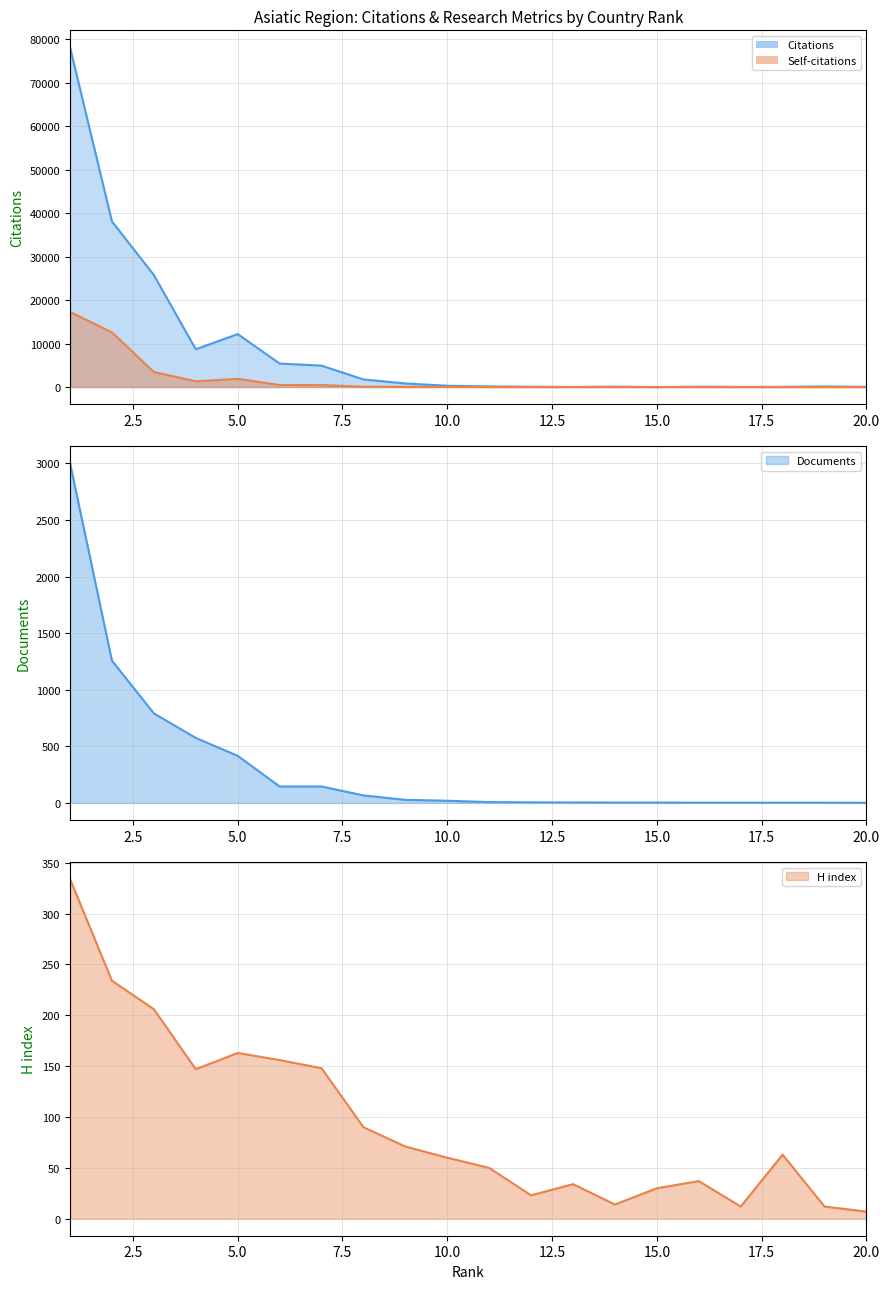

What are all the series names shown in the legend?

Citations, Self-citations, Documents, H index